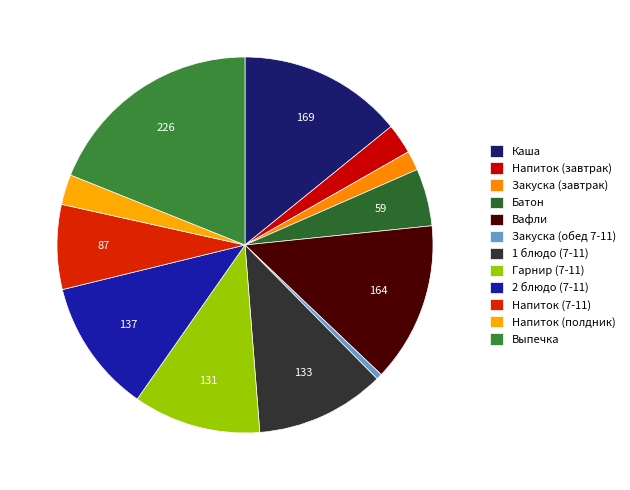

Is there any slice that represents more than half of the pie?

No